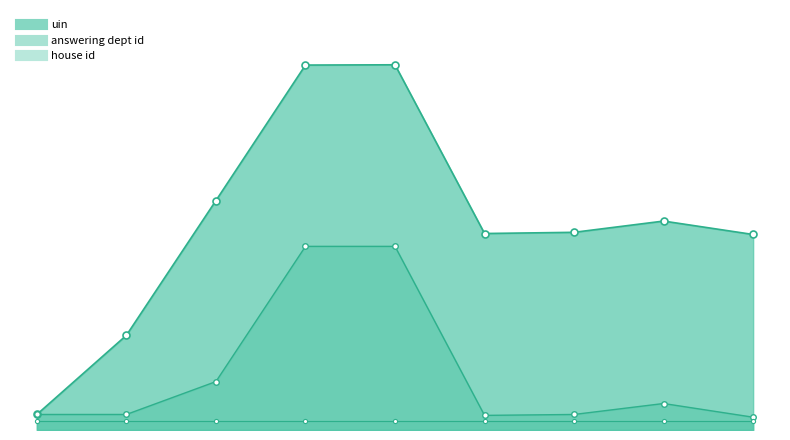

True or false: house_line has more than 1 points higher than both neighbors.

False